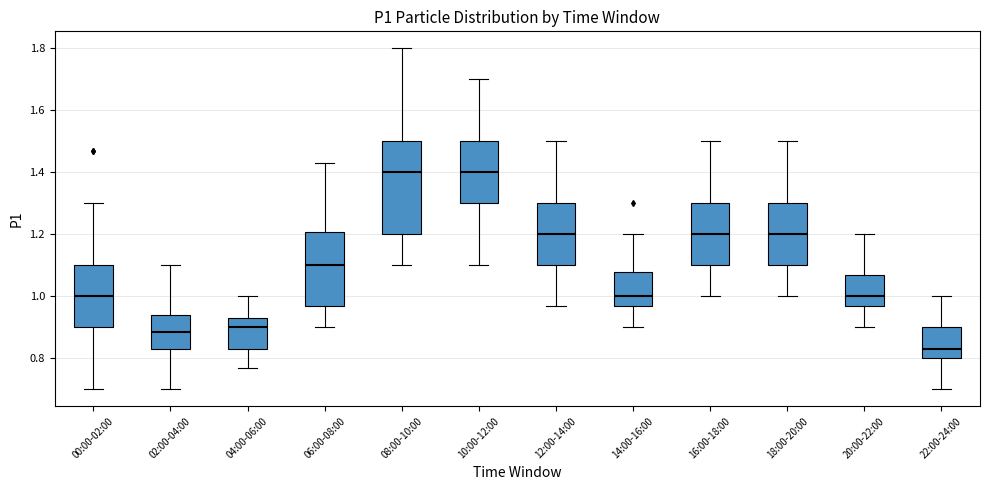

Reading left to right, transcribe this box plot: for each box, give where its median line is, the range the box spans, and where its two whiskers end, as read against the y-axis. The values are not printed on the chart, so give them approximately, as read against the axis.

00:00-02:00: median 1.00, box 0.90 to 1.10, whiskers 0.70 to 1.30
02:00-04:00: median 0.88, box 0.84 to 0.94, whiskers 0.70 to 1.10
04:00-06:00: median 0.90, box 0.84 to 0.94, whiskers 0.78 to 1.00
06:00-08:00: median 1.10, box 0.98 to 1.20, whiskers 0.90 to 1.44
08:00-10:00: median 1.40, box 1.20 to 1.50, whiskers 1.10 to 1.80
10:00-12:00: median 1.40, box 1.30 to 1.50, whiskers 1.10 to 1.70
12:00-14:00: median 1.20, box 1.10 to 1.30, whiskers 0.98 to 1.50
14:00-16:00: median 1.00, box 0.98 to 1.08, whiskers 0.90 to 1.20
16:00-18:00: median 1.20, box 1.10 to 1.30, whiskers 1.00 to 1.50
18:00-20:00: median 1.20, box 1.10 to 1.30, whiskers 1.00 to 1.50
20:00-22:00: median 1.00, box 0.98 to 1.08, whiskers 0.90 to 1.20
22:00-24:00: median 0.84, box 0.80 to 0.90, whiskers 0.70 to 1.00